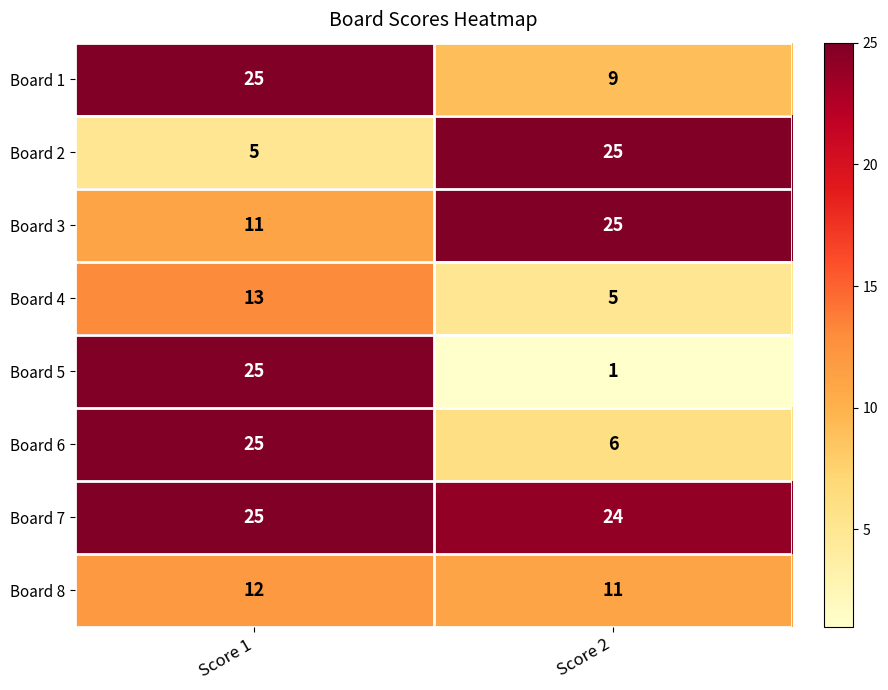

Which category has the lowest value in the Board 7 series?

Score 2